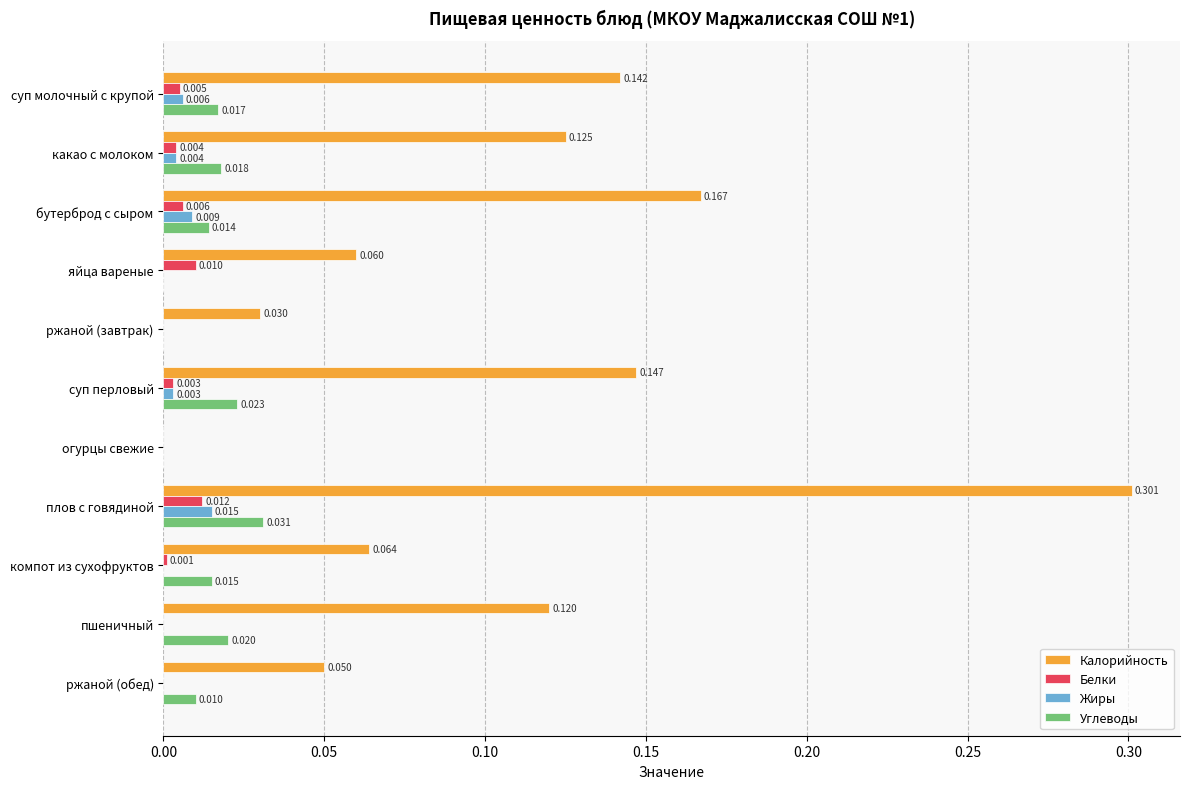

Where is Калорийность nearest to the value 0?

огурцы свежие